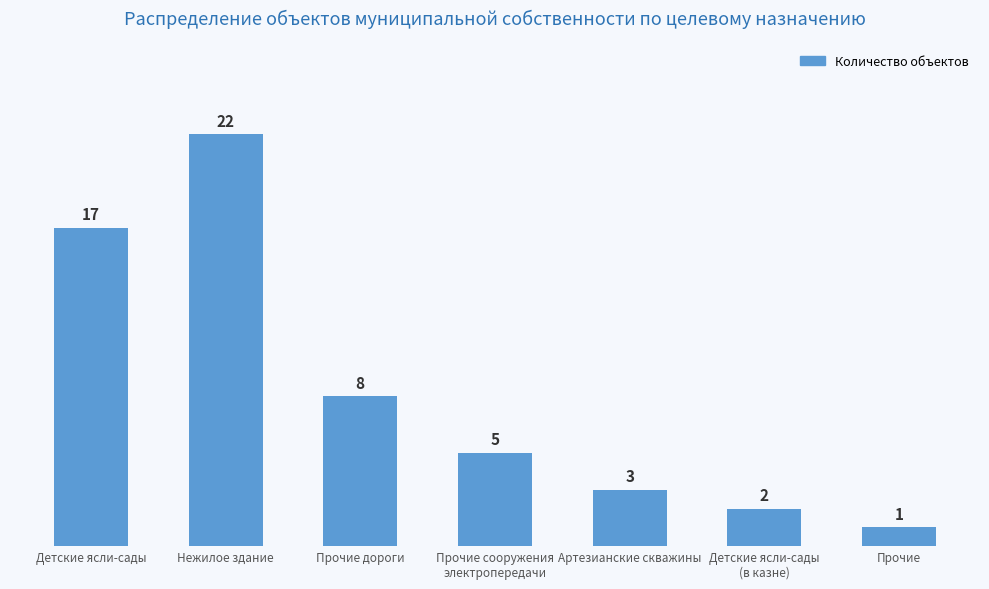

What is the average value?

8